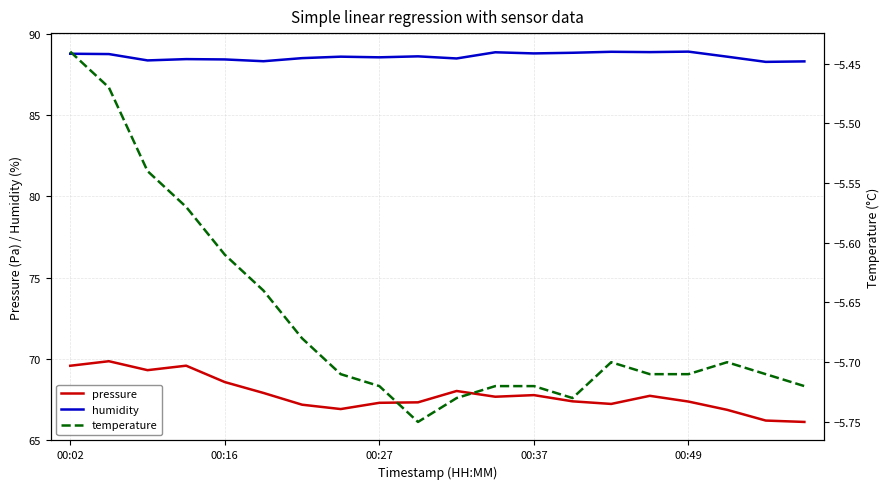

What are all the series names shown in the legend?

pressure, humidity, temperature